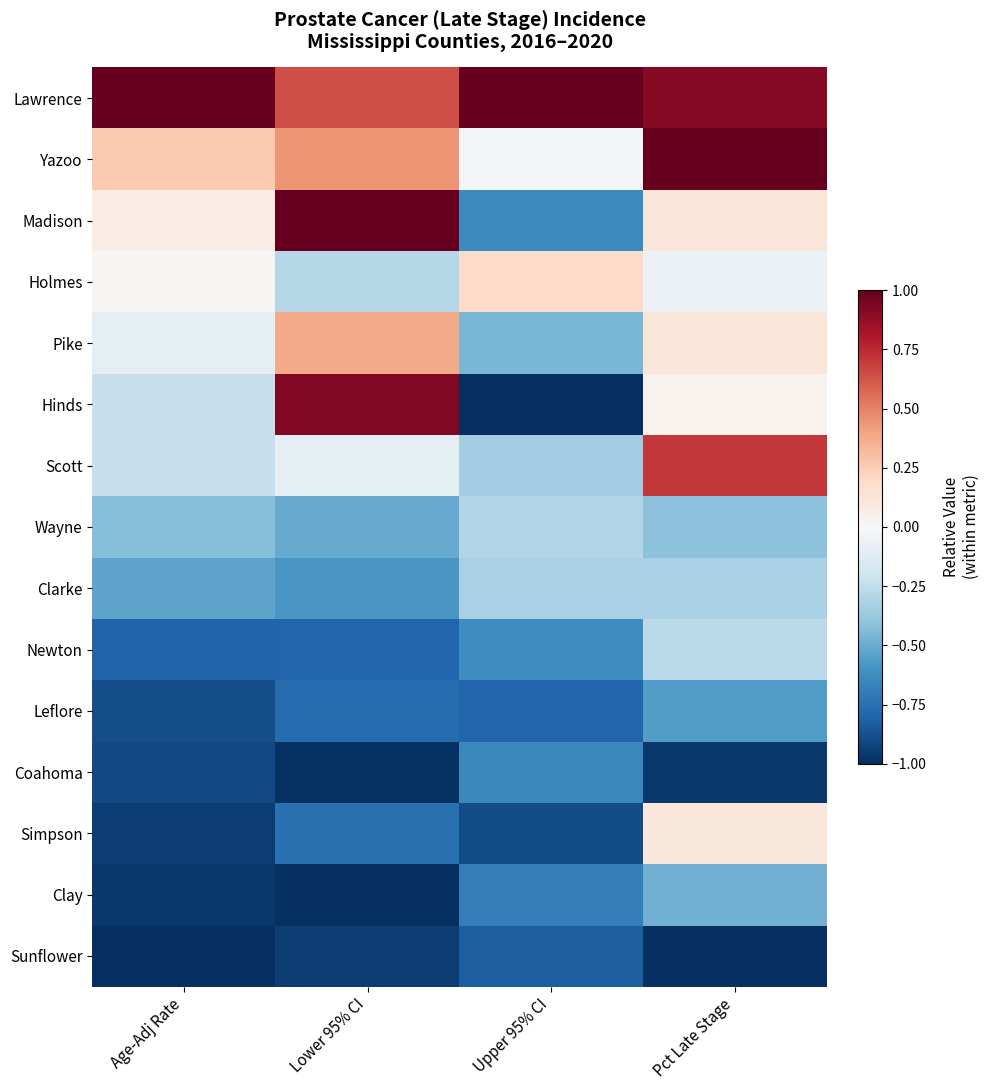

What is the difference between the highest and lowest values at Pct Late Stage?

2.0